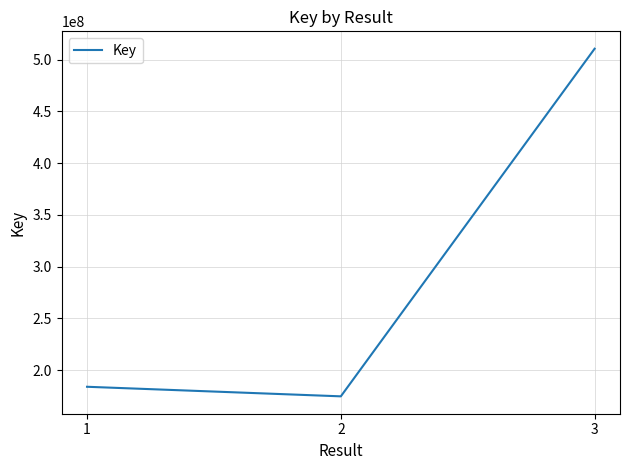

Rank the categories by value from highest to lowest.

3, 1, 2